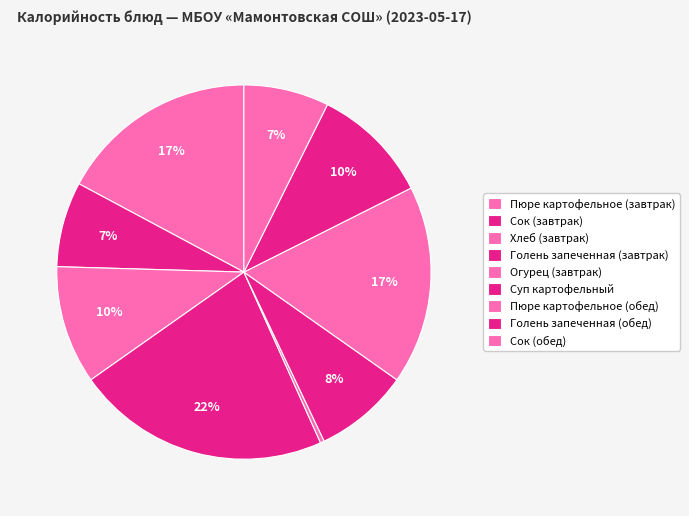

How many segments does this pie chart have?

9